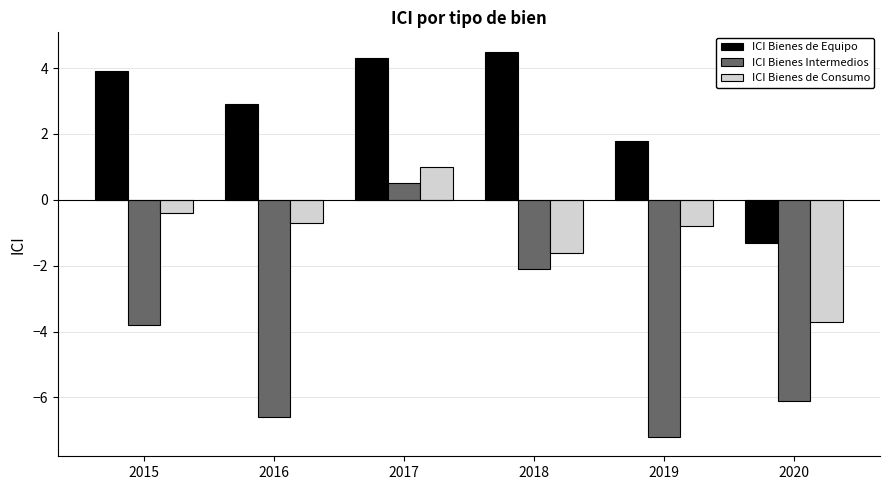

Which series has the widest spread of values?

ICI Bienes Intermedios